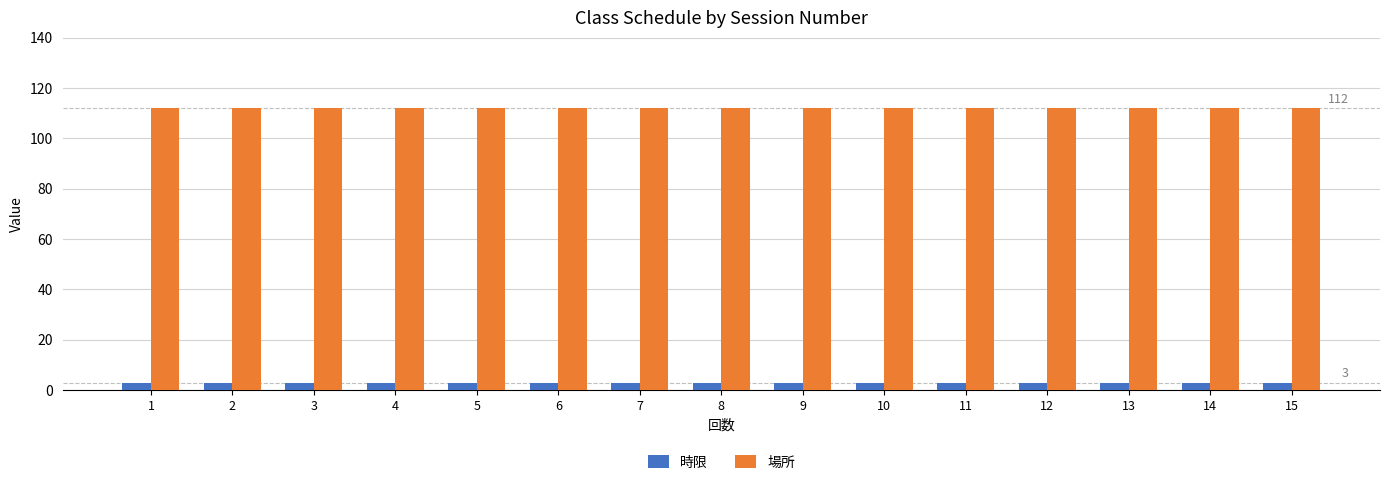

The 時限 series shows 3 at 1. True or false?

True